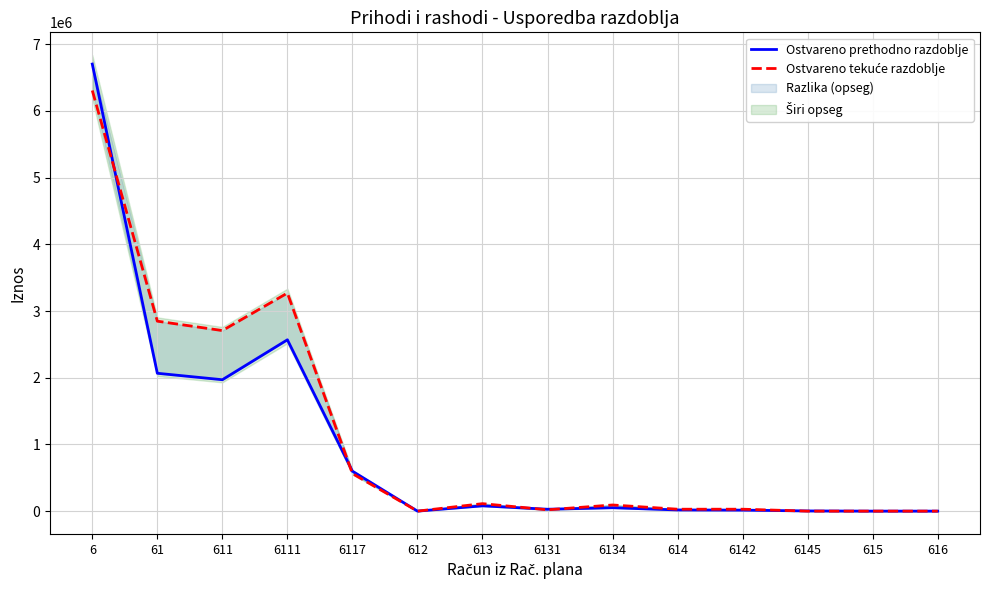

How many lines are shown in the chart?

2